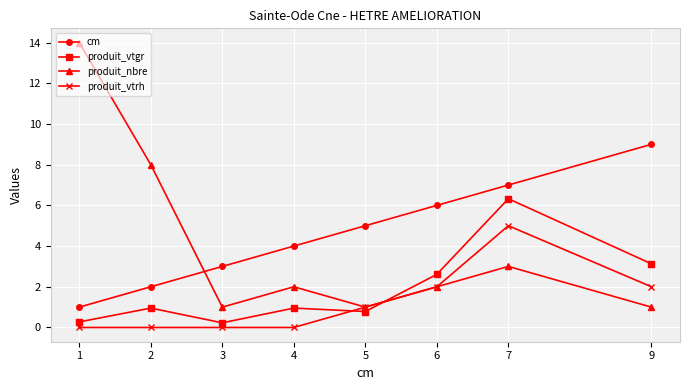

List the series in order of their peak value, highest first.

produit_nbre, cm, produit_vtgr, produit_vtrh